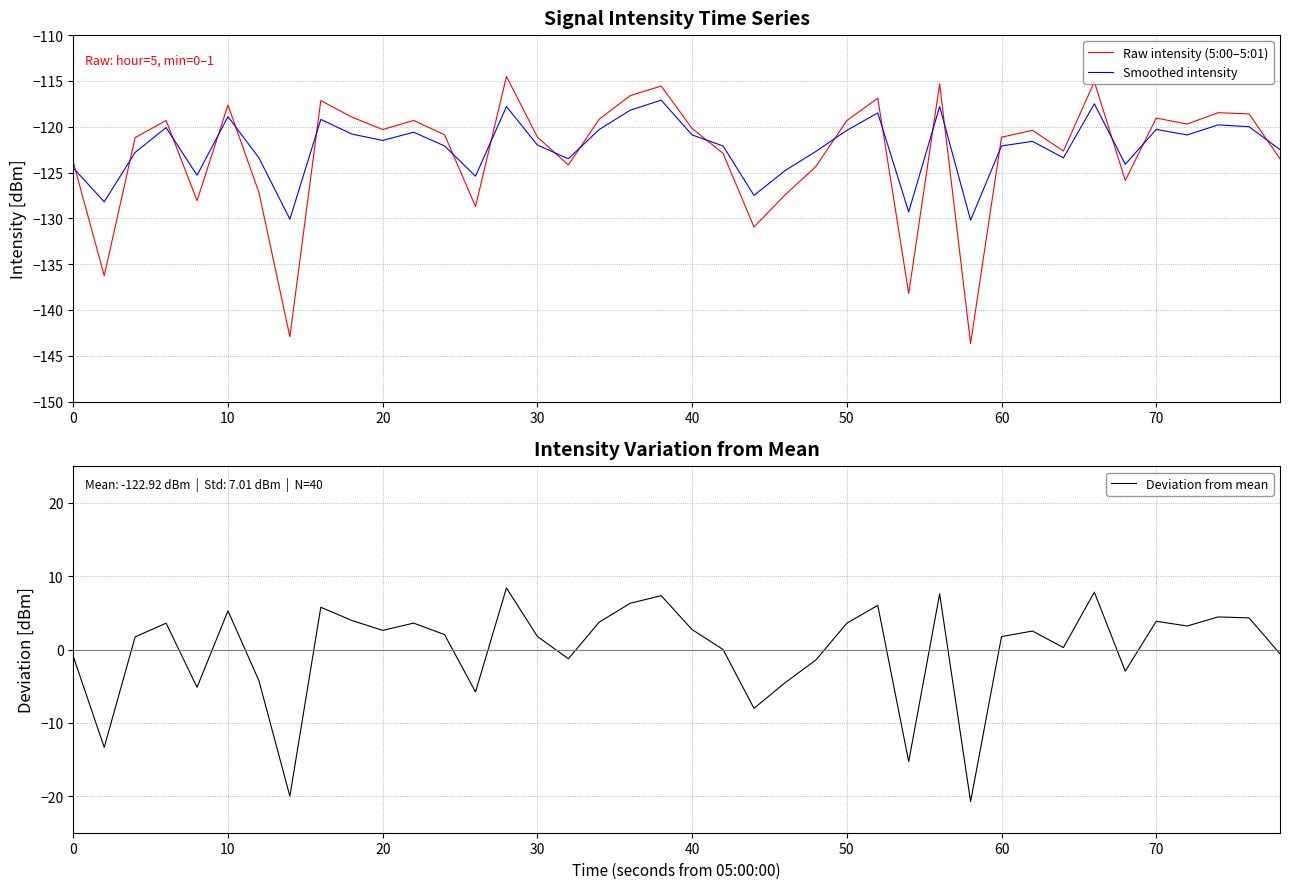

What is the maximum value for Smoothed intensity?

-117.1